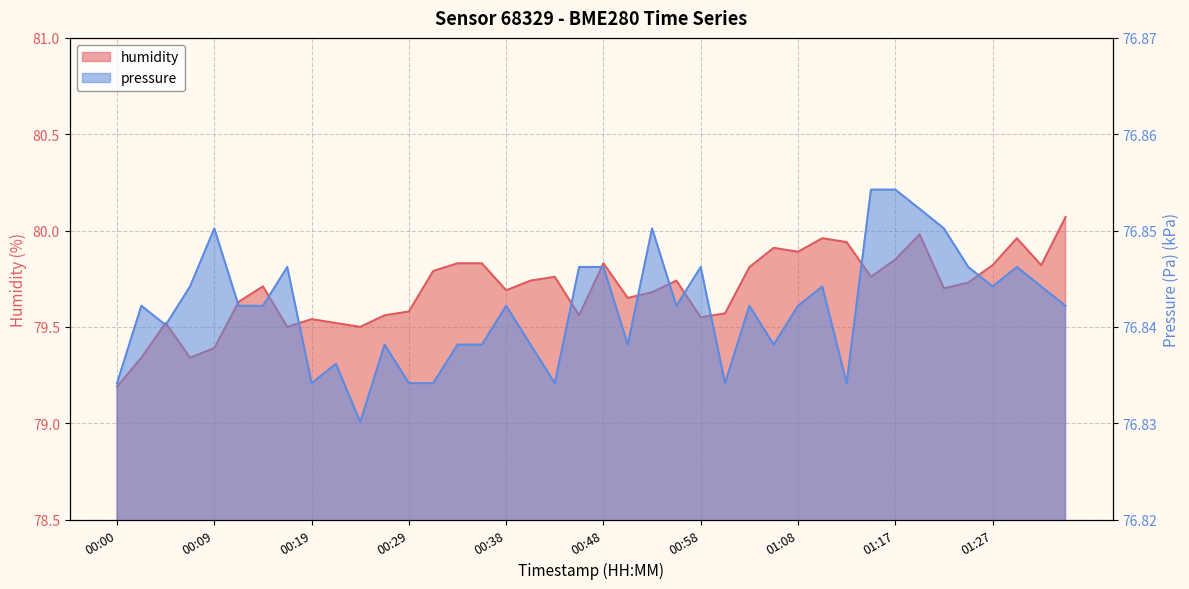

True or false: humidity and pressure_norm cross at least once.

False